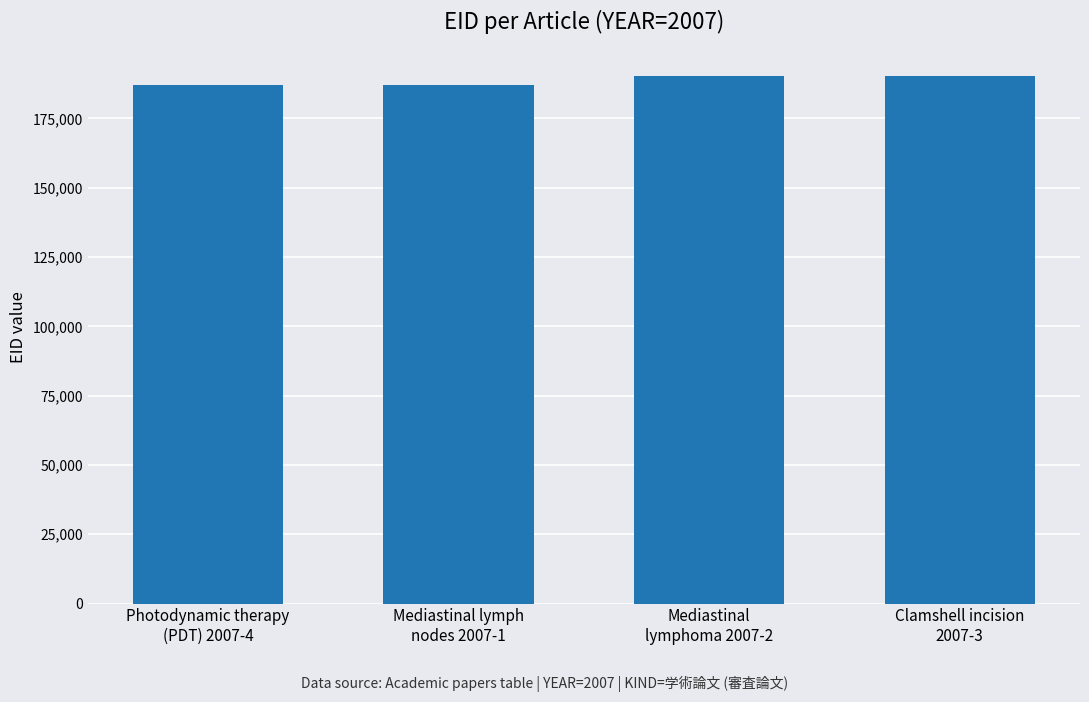

What is the change in value from Photodynamic therapy
(PDT) 2007-4 to Mediastinal
lymphoma 2007-2?

+2980